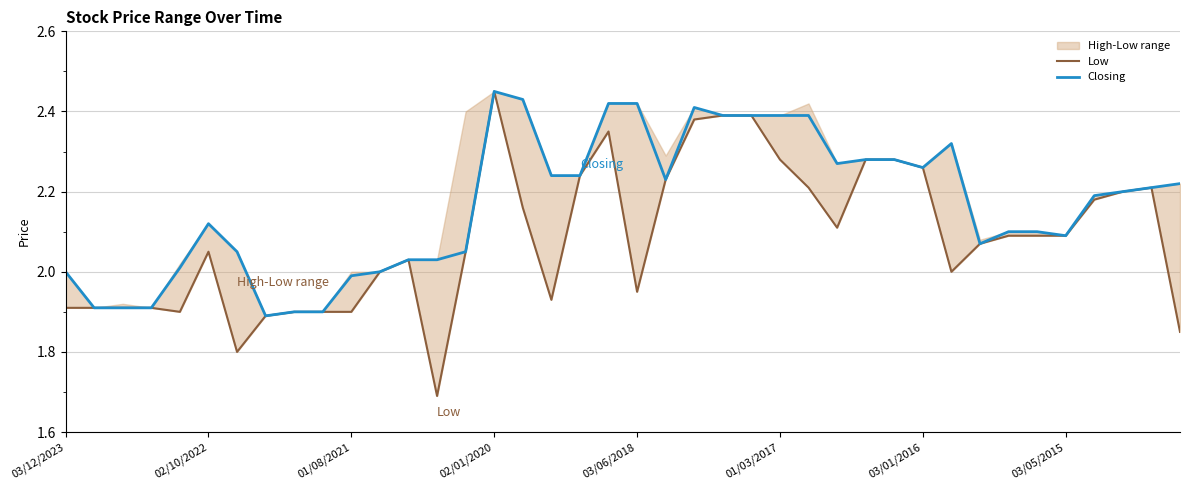

In Closing, how many points are lower than both neighbors (excluding endpoints)?

6